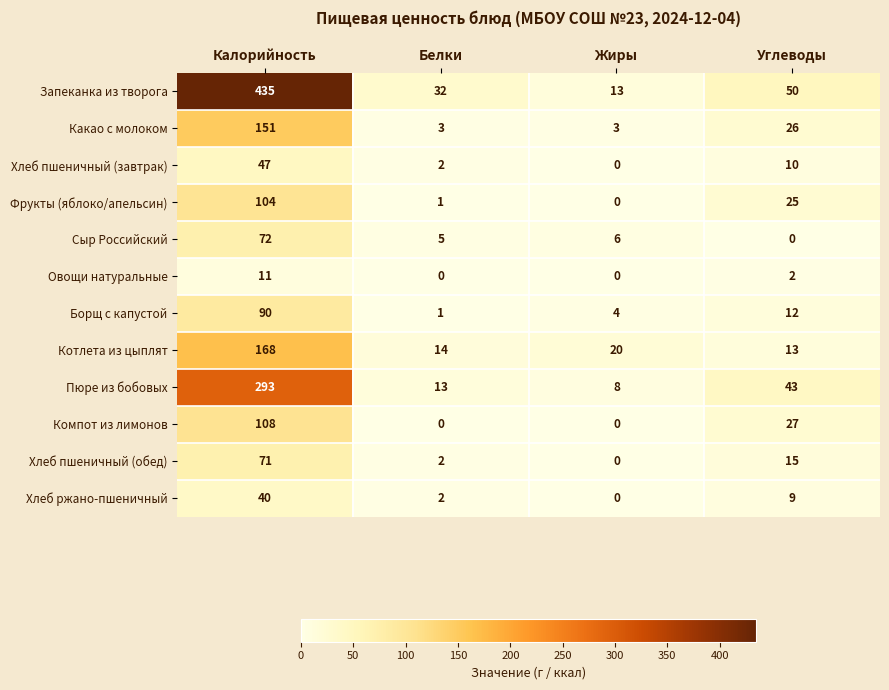

What is the greatest value displayed?

435